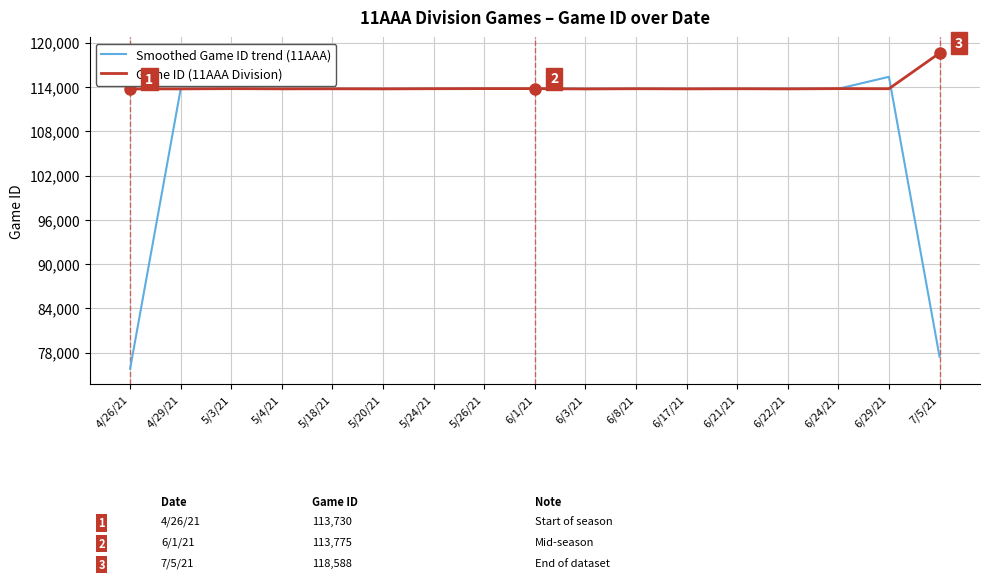

In Smoothed Game ID trend (11AAA), how many points are higher than both neighbors (excluding endpoints)?

4